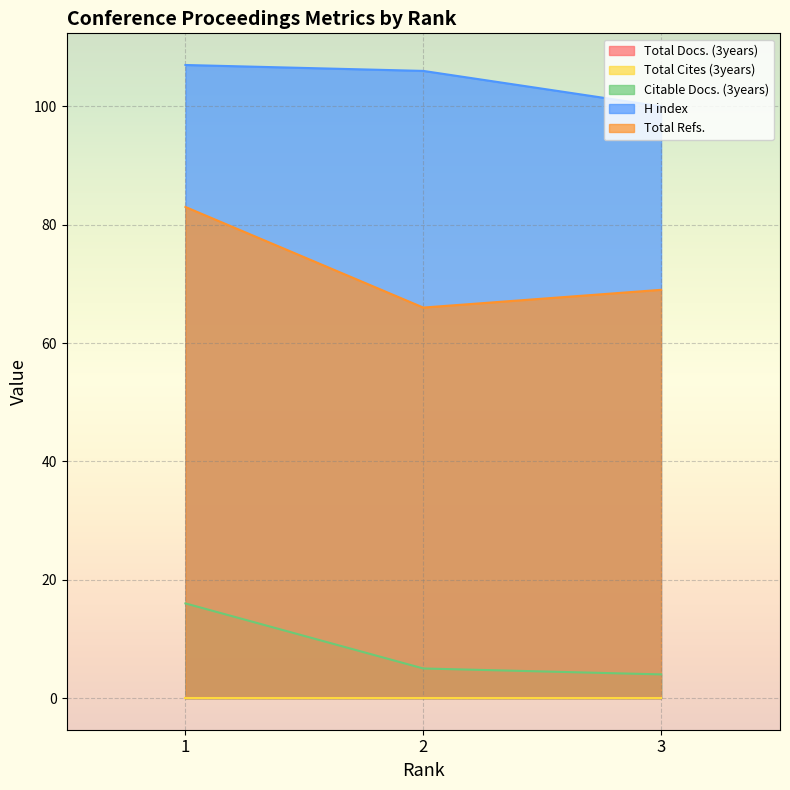

Where does the Total Refs. series first go above 69?

1